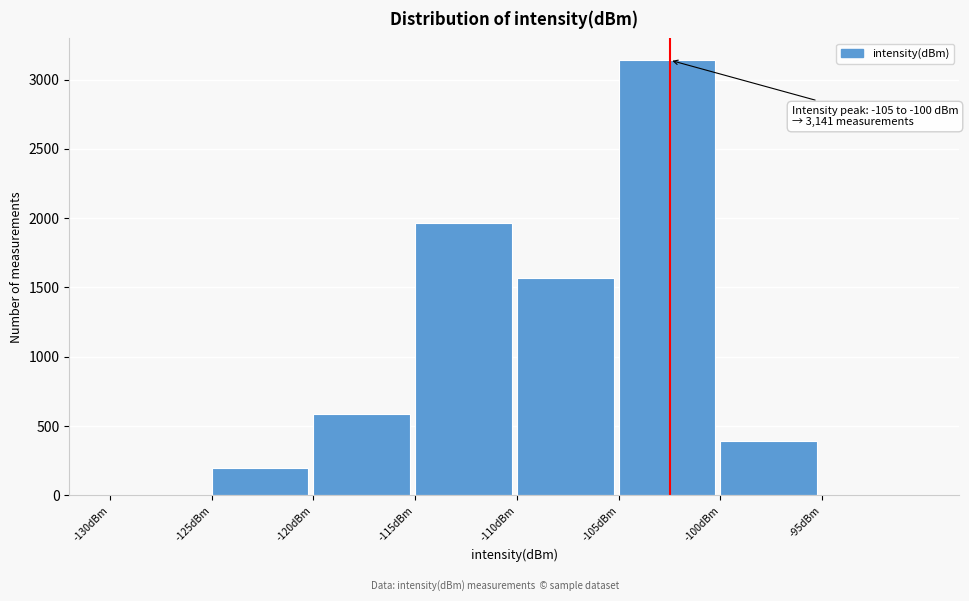

Over which range of the x-axis is the bar tallest?

-105 to -100